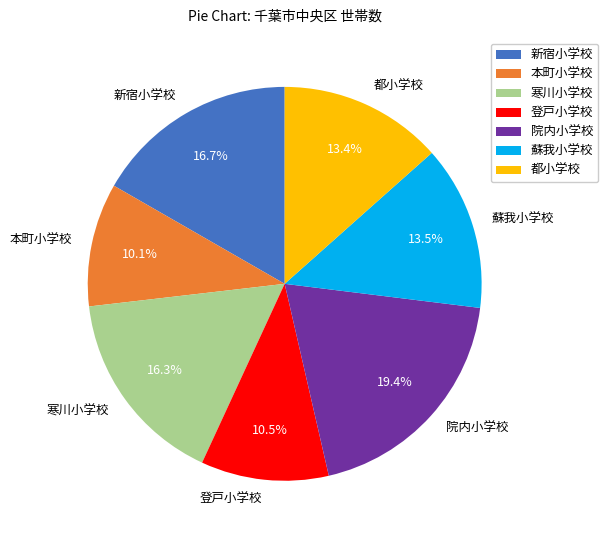

True or false: 寒川小学校 accounts for 16% of the total.

True